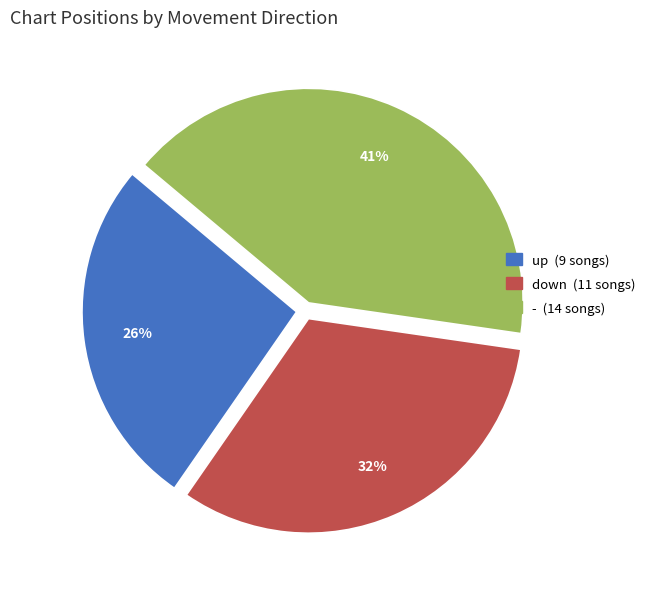

Do up and - together represent more than half of the pie?

Yes